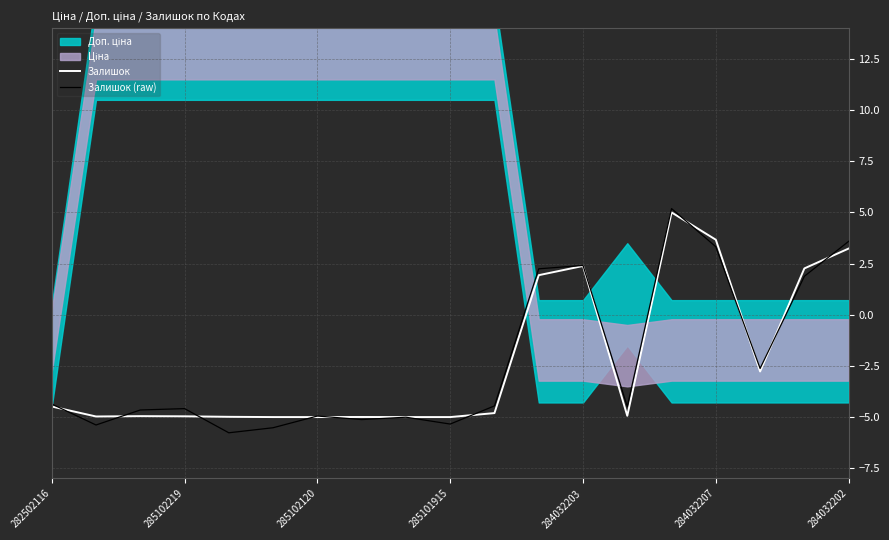

What is the lowest value of the Залишок series?

-5.0